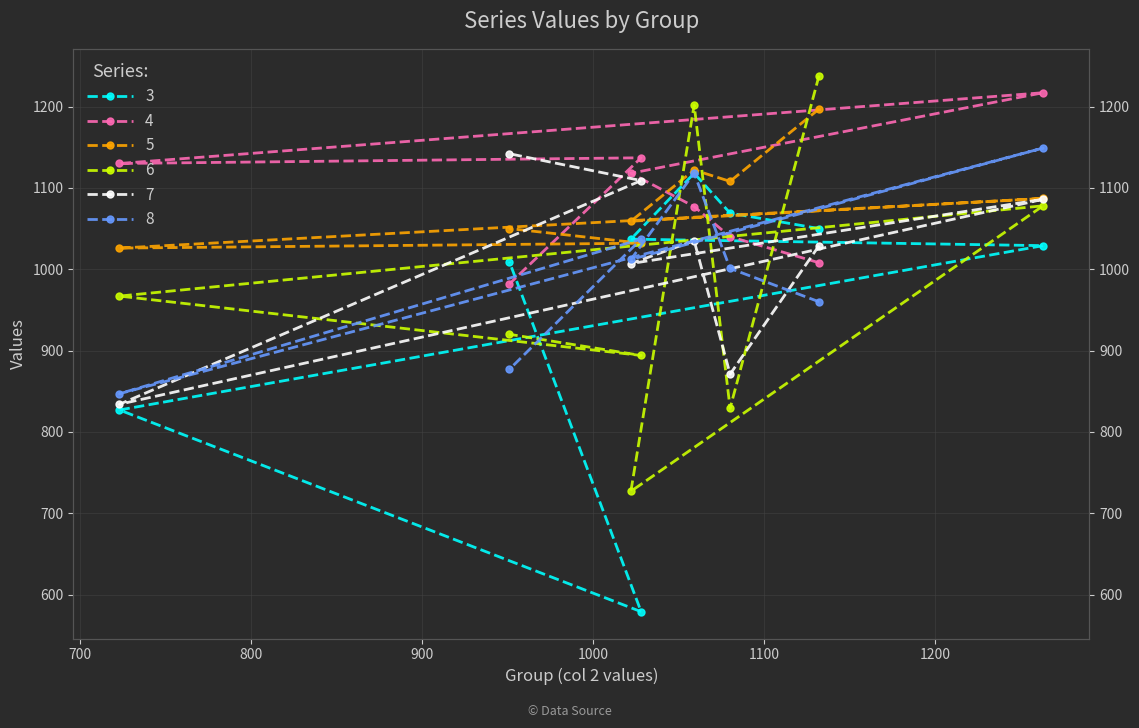

Reading left to right, what are all the values shown in this chart?

3: 1050	1069	1118	1037	1029	827	579	1009
4: 1008	1040	1077	1118	1217	1130	1137	982
5: 1197	1108	1122	1059	1087	1026	1032	1050
6: 1238	829	1202	727	1078	967	894	920
7: 1029	871	1035	1007	1086	834	1109	1142
8: 960	1001	1118	1012	1149	847	1037	877